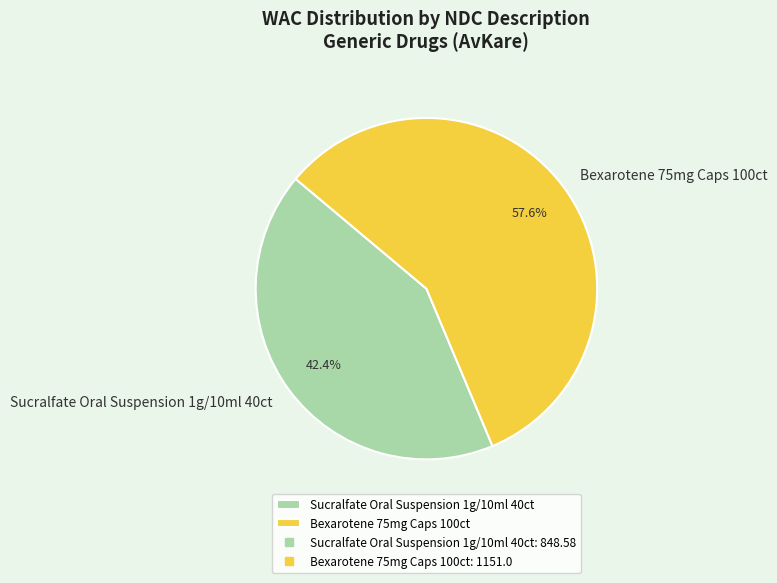

Rank the categories by value from highest to lowest.

Bexarotene 75mg Caps 100ct, Sucralfate Oral Suspension 1g/10ml 40ct